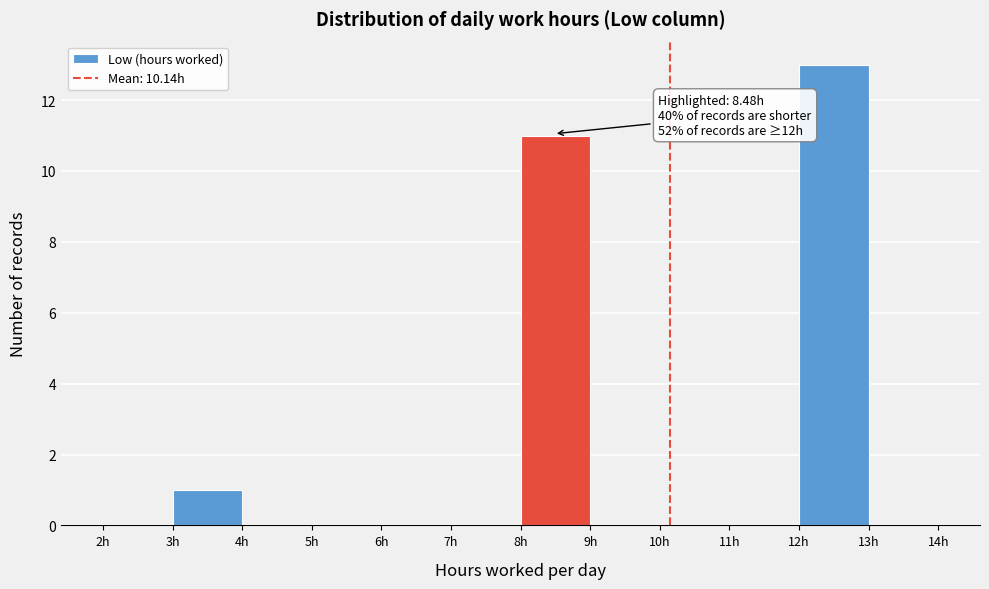

Which range on the x-axis has the tallest bar?

12 to 13